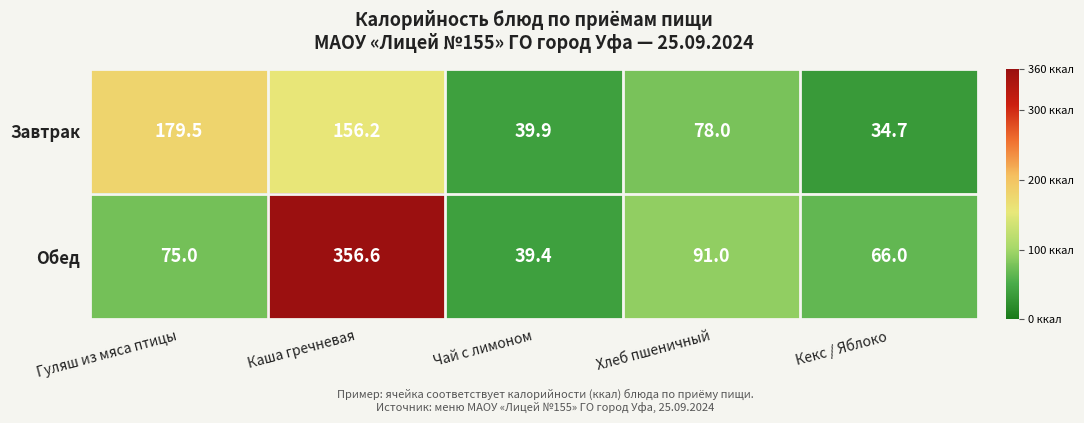

Is it true that Обед equals 356.6 at Каша гречневая?

True